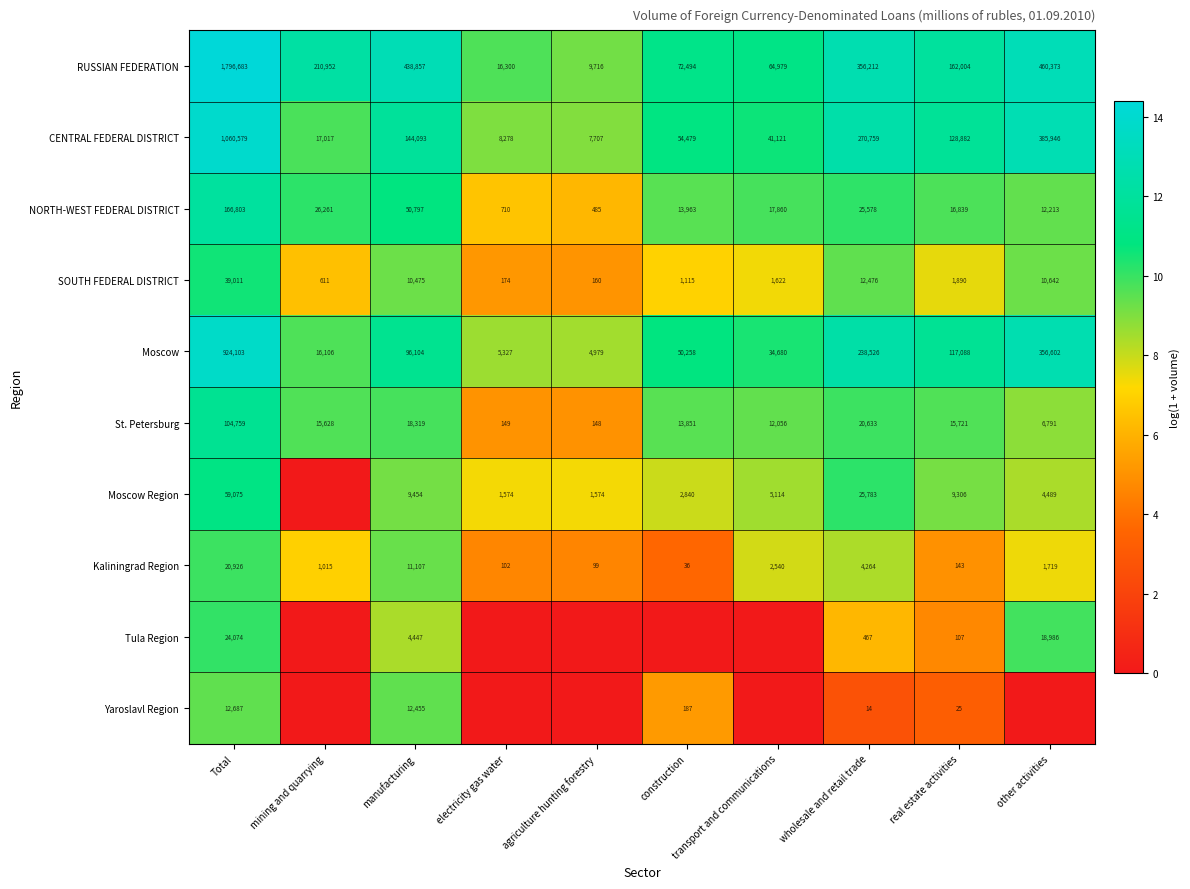

At how many categories does at least one series exceed 6?

10